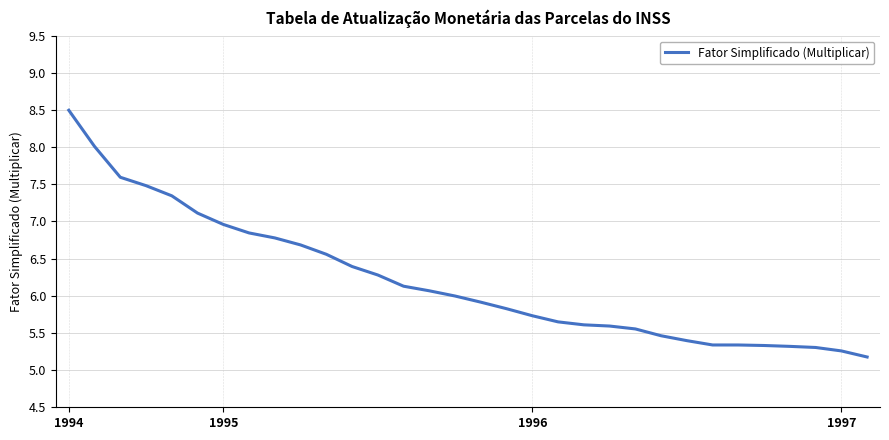

What is the minimum value shown in the chart?

5.2